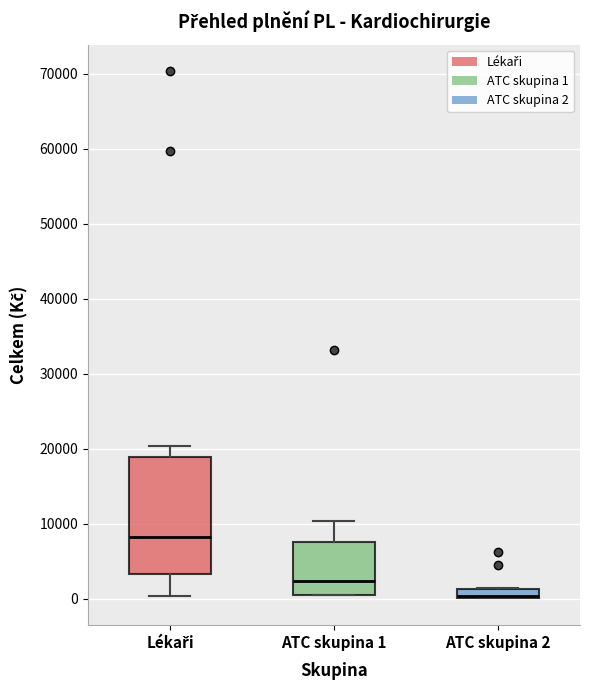

Which box has the highest median line?

Lékaři